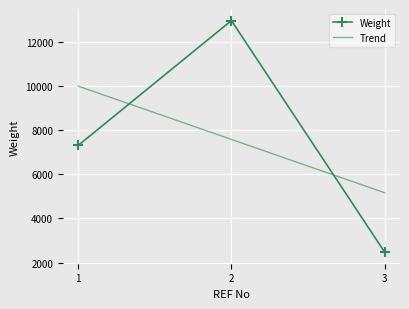

Which series has the widest spread of values?

Weight